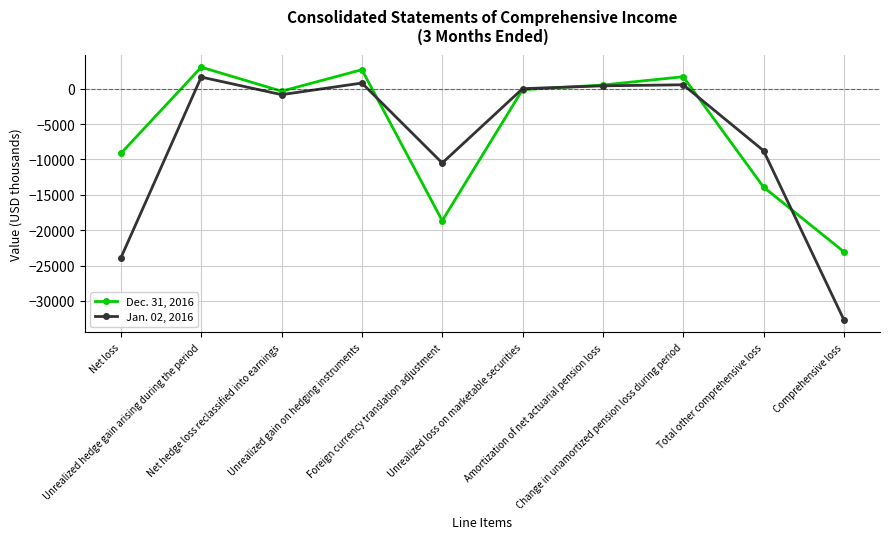

How many interior local valleys does the Dec. 31, 2016 series have?

2